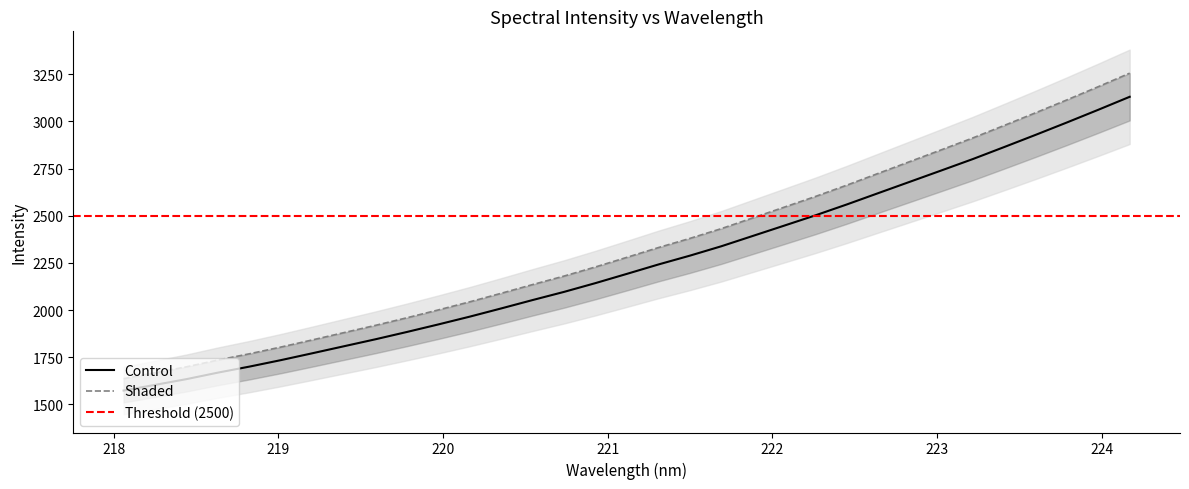

What is the maximum value for Control?

3130.8